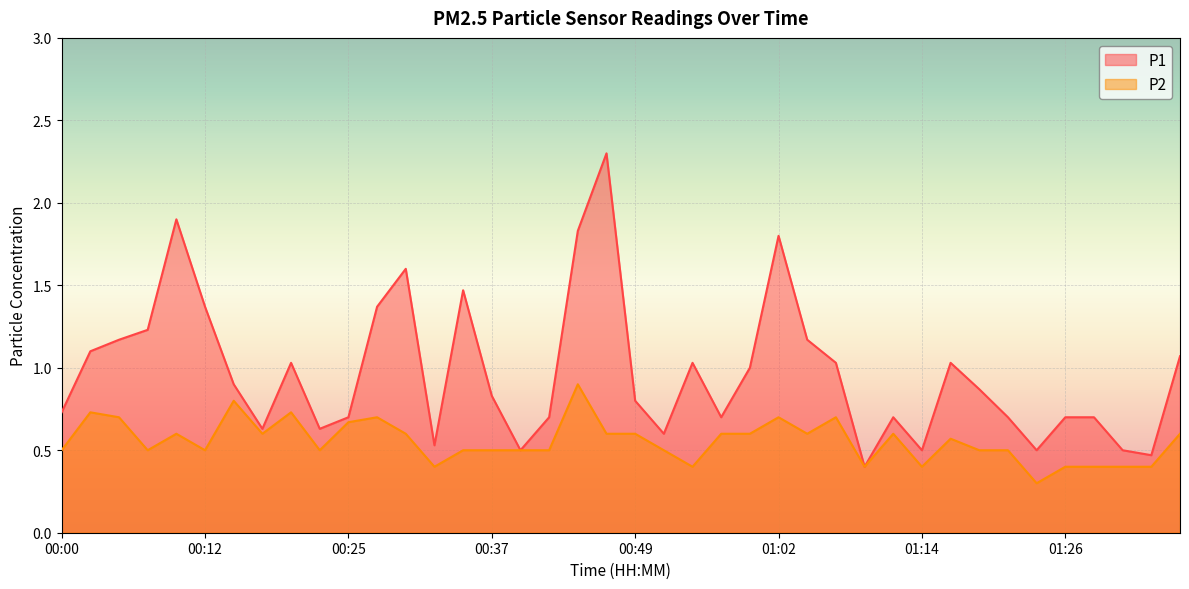

Is it true that P1 equals 1.8 at 00:44?

True